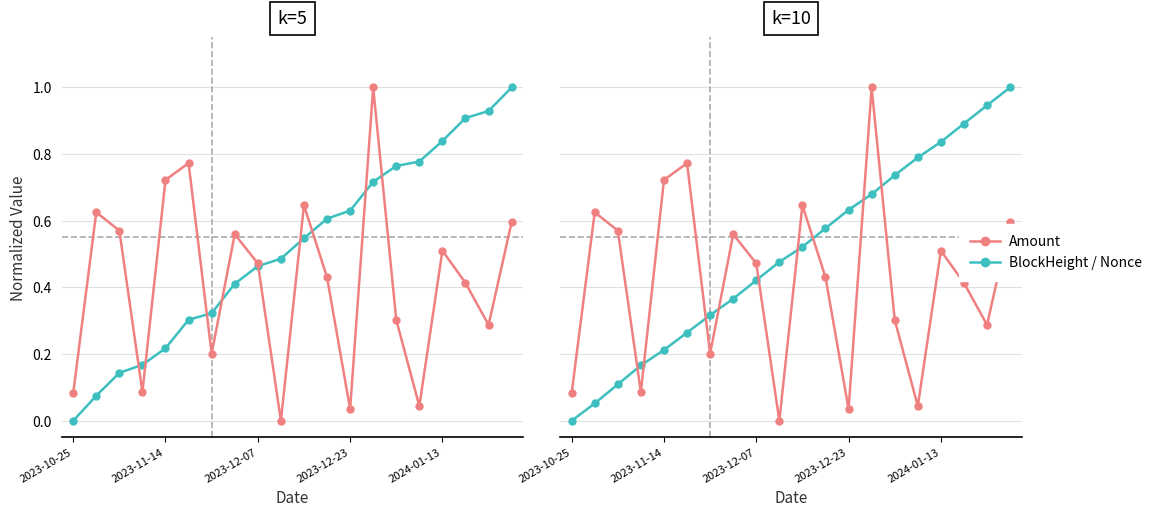

What is the difference between the highest and lowest values at 14?

0.5